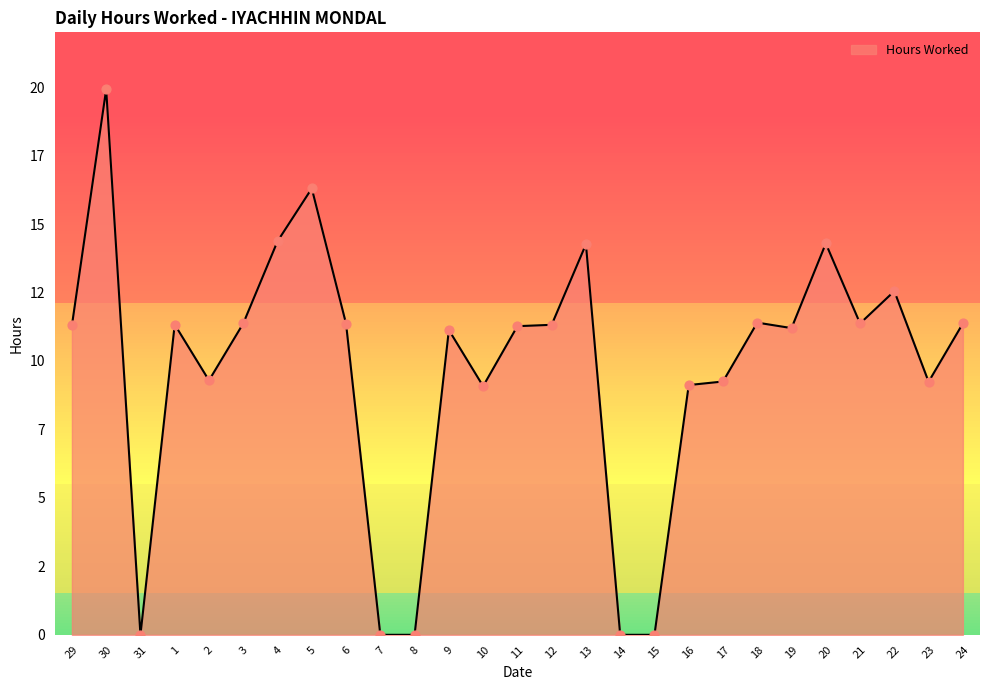

Which has a higher value, 23 or 13?

13